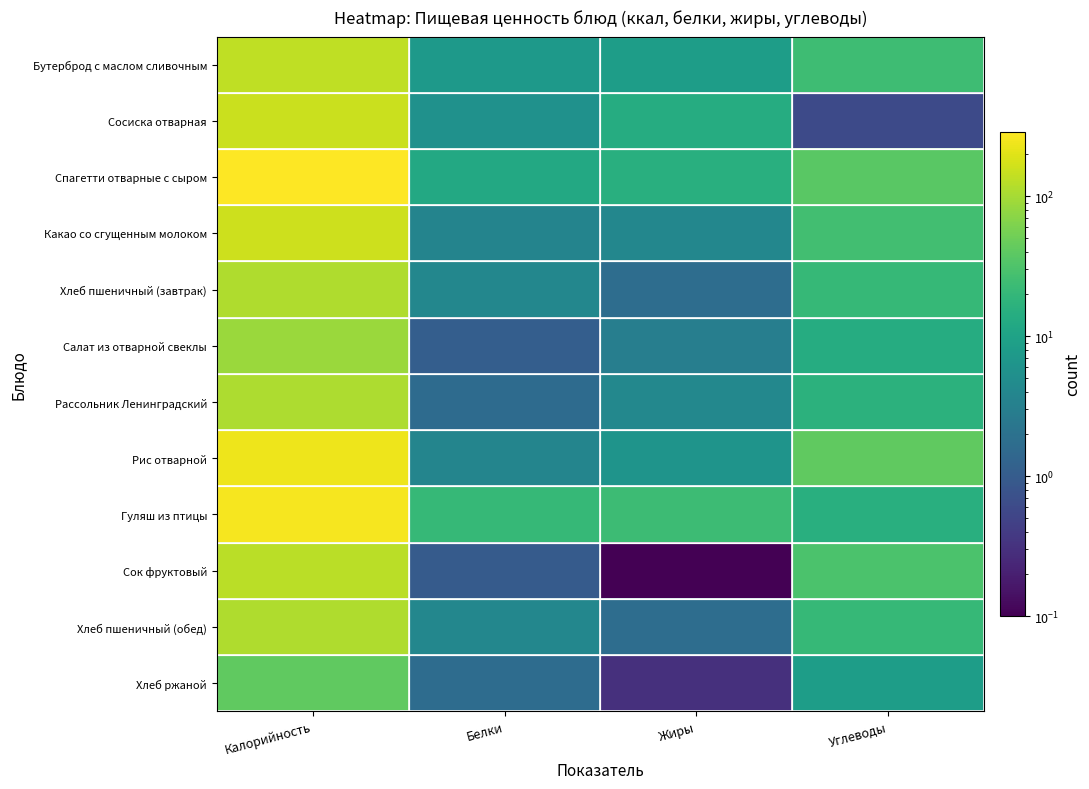

At Калорийность, list the series in order from largest to smallest.

Спагетти отварные с сыром, Гуляш из птицы, Рис отварной, Какао со сгущенным молоком, Сосиска отварная, Бутерброд с маслом сливочным, Сок фруктовый, Хлеб пшеничный (завтрак), Хлеб пшеничный (обед), Рассольник Ленинградский, Салат из отварной свеклы, Хлеб ржаной